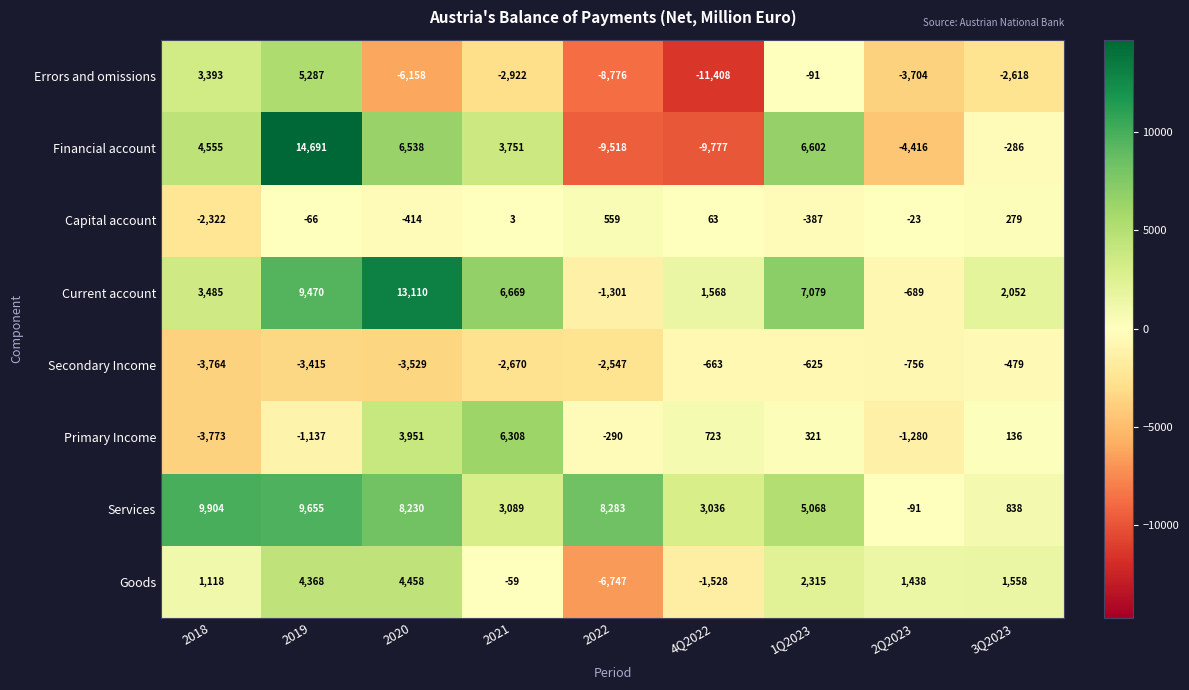

The value of Secondary Income at 2Q2023 is -756. True or false?

True